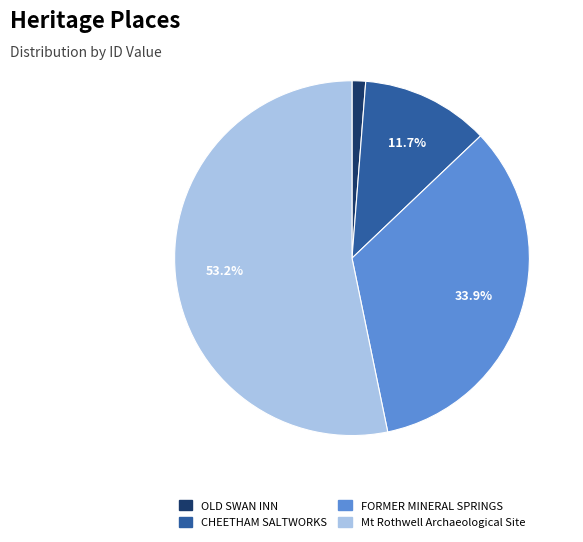

True or false: CHEETHAM SALTWORKS accounts for 12% of the total.

True